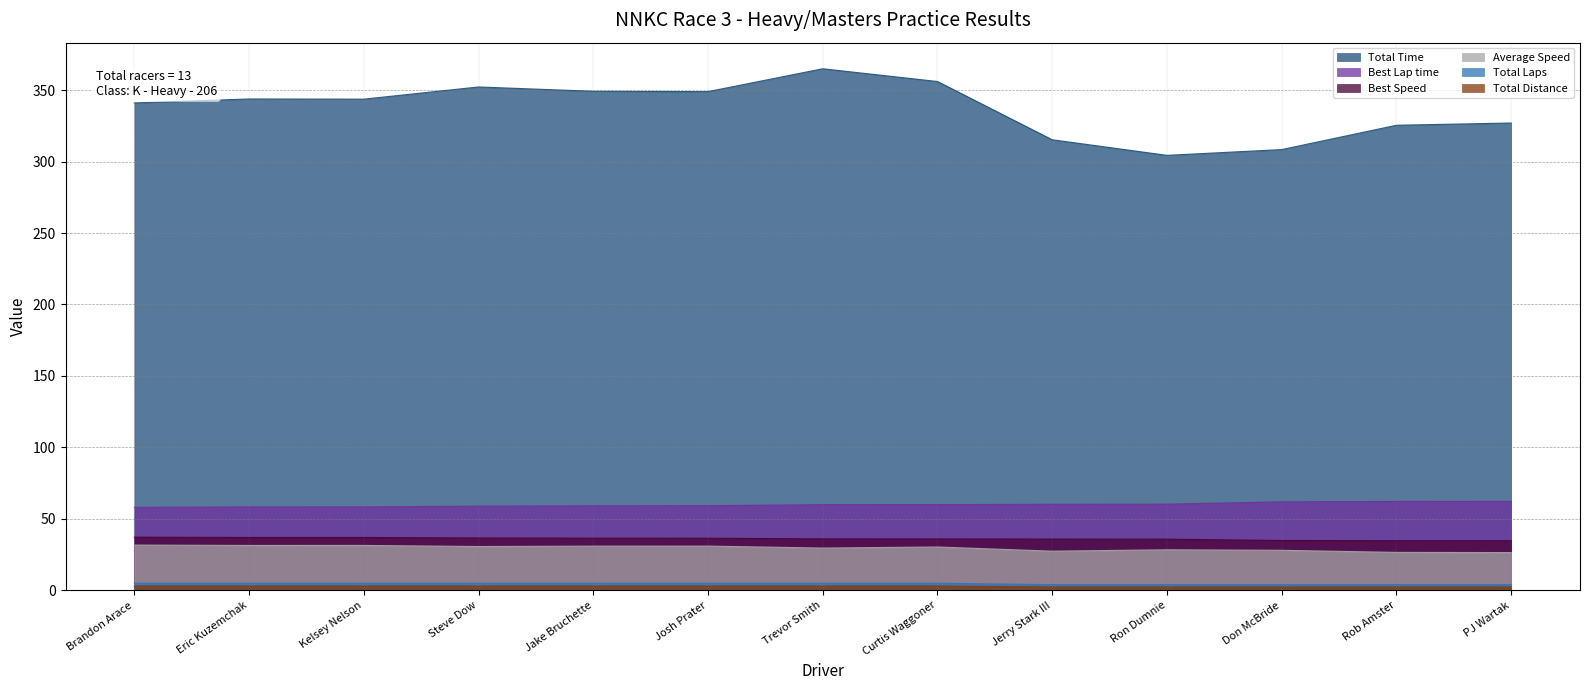

Which series has the largest range (max minus min)?

Total Time